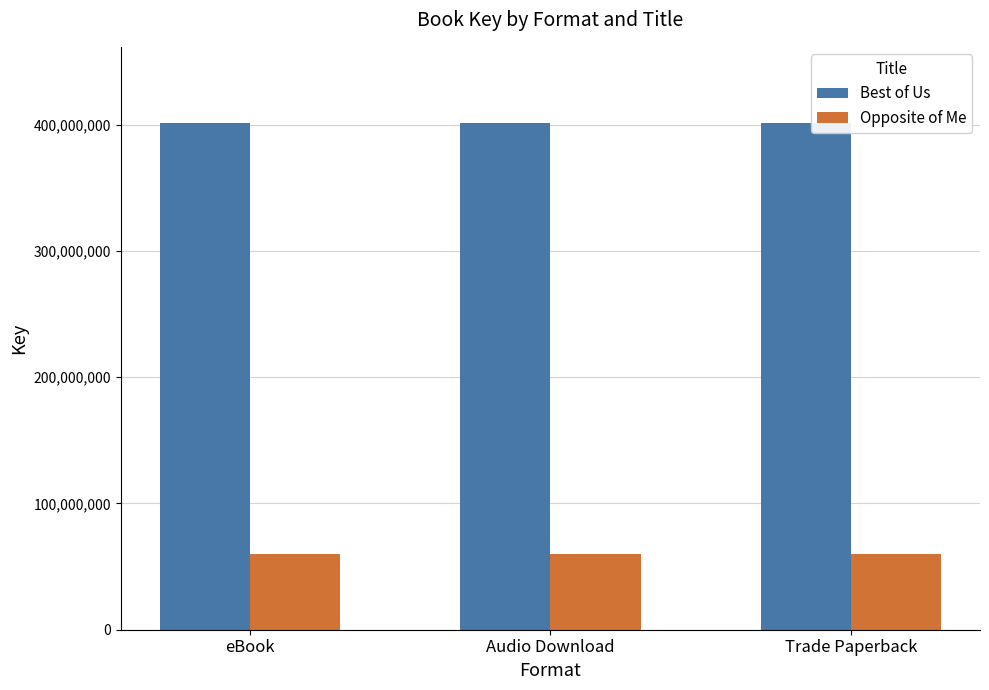

Rank the series by their average value, from lowest to highest.

Opposite of Me, Best of Us